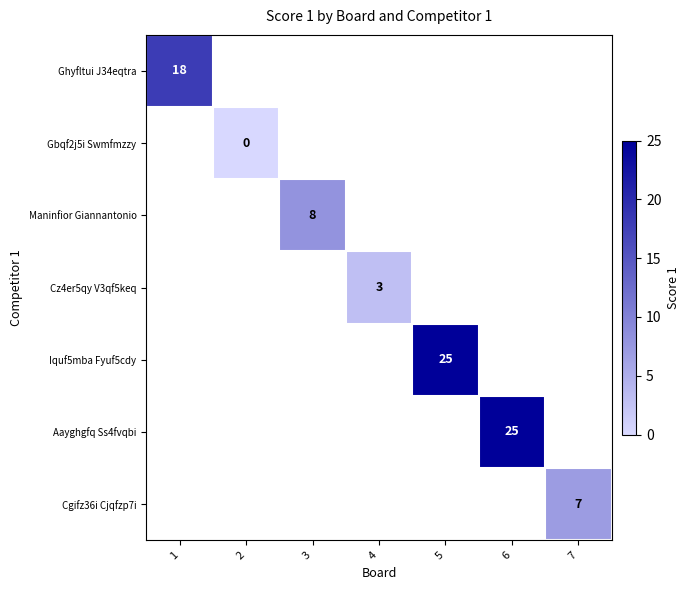

True or false: Aayghgfq Ss4fvqbi has a value of 25 at 6.

True